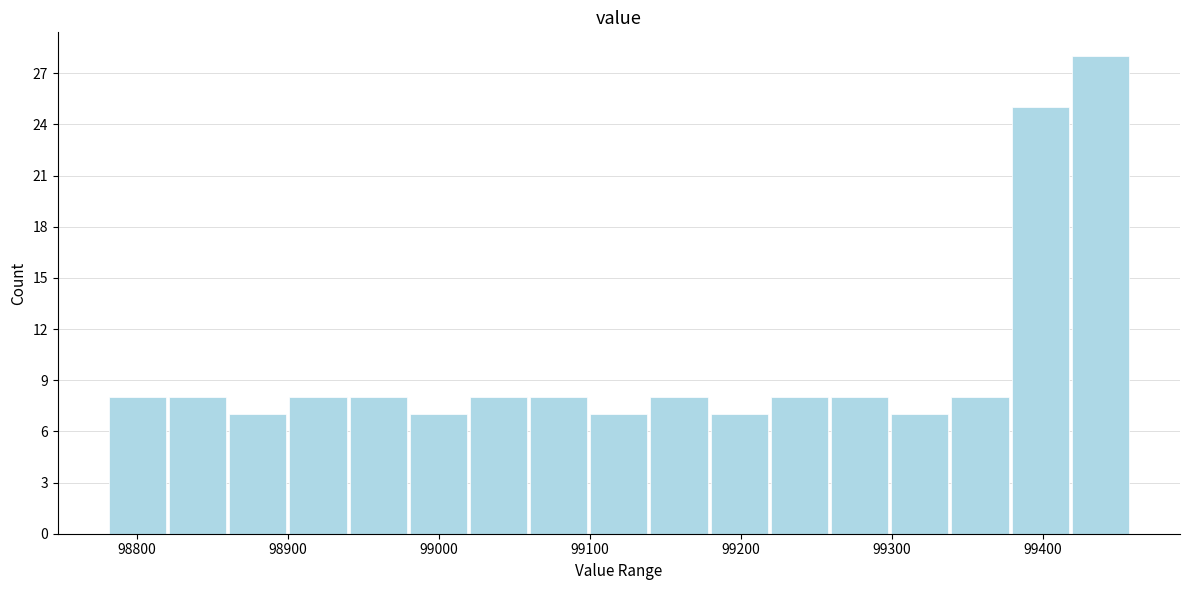

Around what value on the x-axis is the tallest bar? Give the approximate position of its centre, as read against the axis.

99440